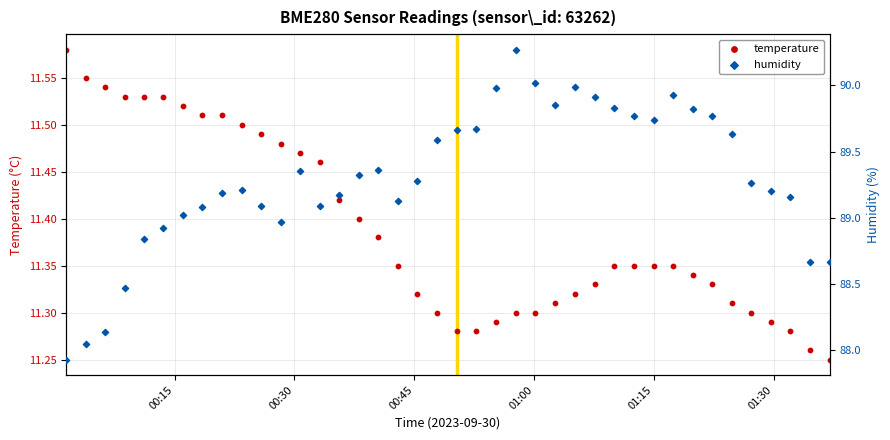

Which series has the widest spread of Y values?

humidity